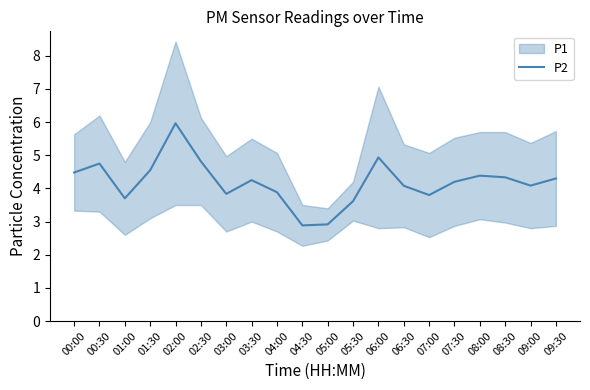

Where does the data first go above 4?

00:00